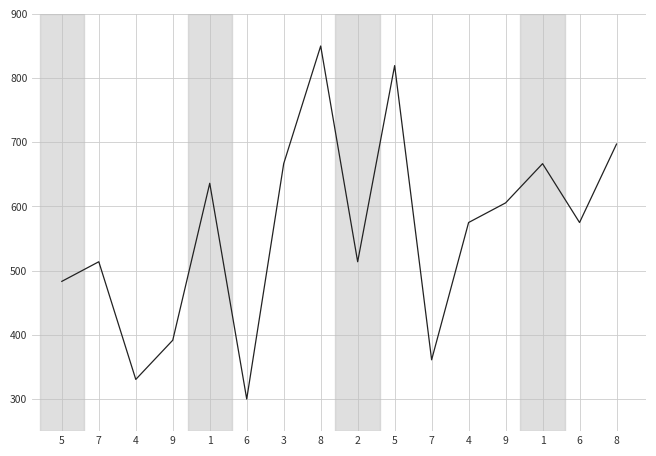

Reading left to right, what are all the values shown in this chart?

5=483.3	7=513.9	4=330.6	9=391.7	1=636.1	6=300.0	3=666.7	8=850.0	2=513.9	5=819.4	7=361.1	4=575.0	9=605.6	1=666.7	6=575.0	8=697.2